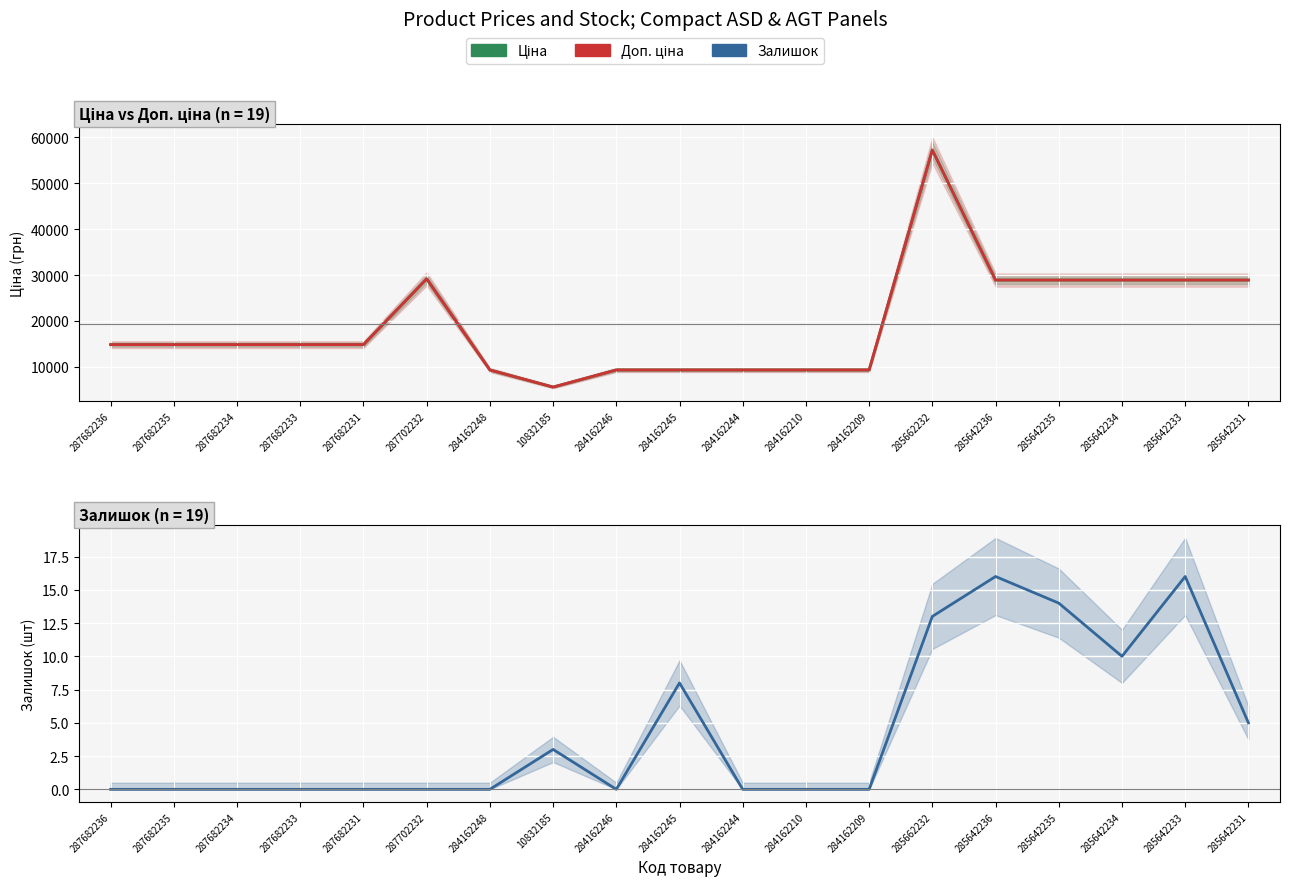

Rank the series by their maximum value, from highest to lowest.

Ціна, Доп. ціна, Залишок